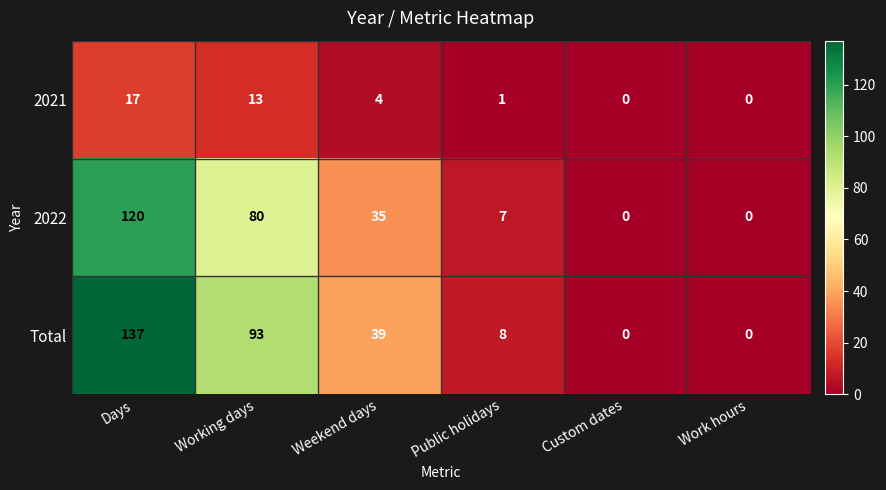

At how many categories does at least one series exceed 45?

2